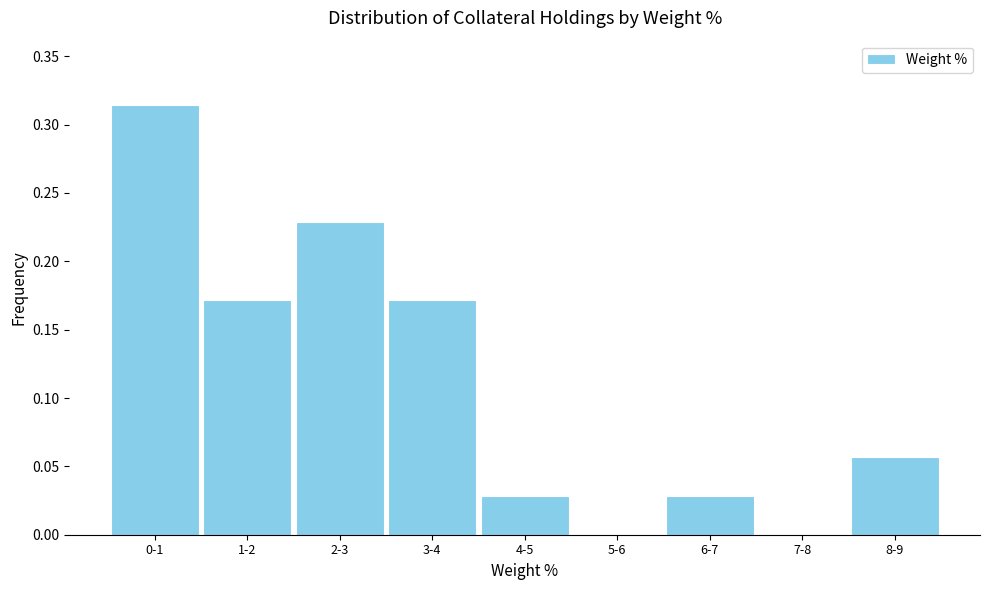

What is the change in value from 0-1 to 8-9?

-0.3